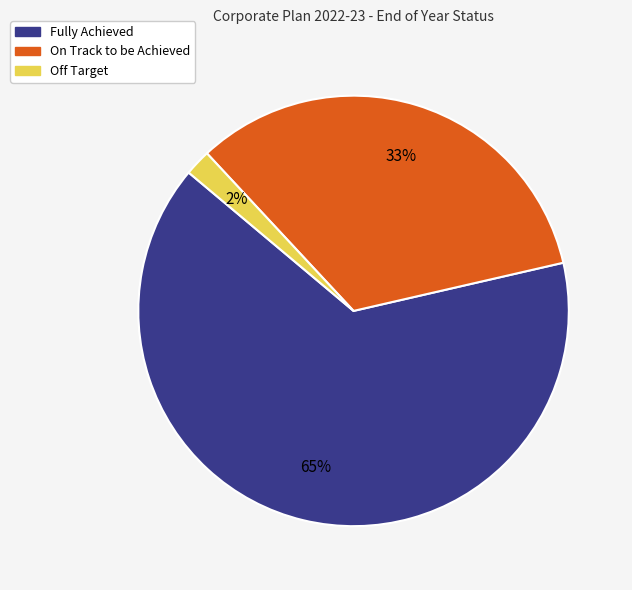

Is the sum of Fully Achieved and On Track to be Achieved greater than half?

Yes